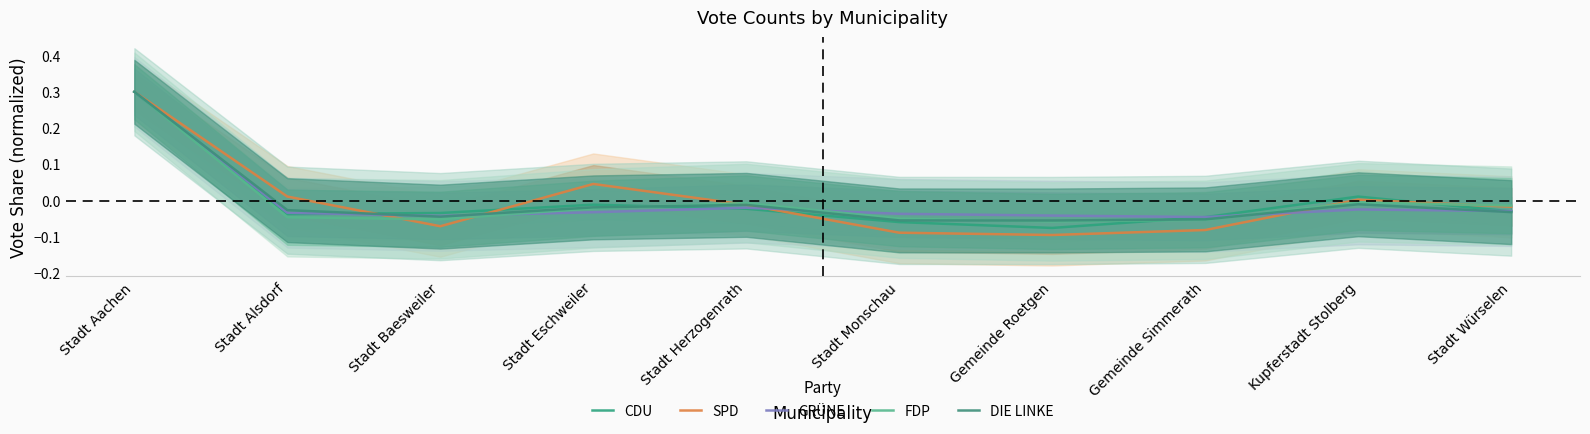

Is it true that CDU equals 0.0 at Kupferstadt Stolberg?

True